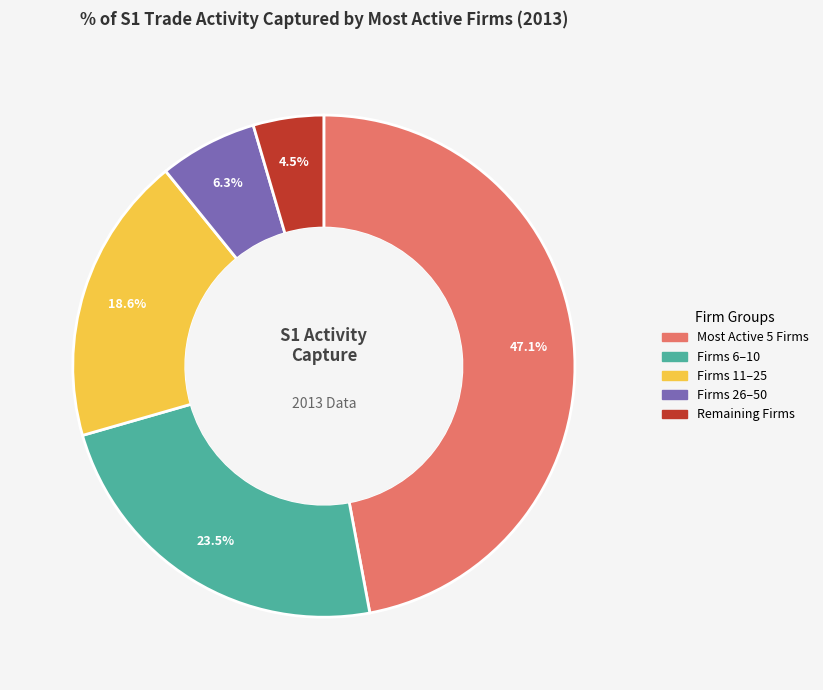

Does Most Active 5 Firms account for over 50% of the chart?

No